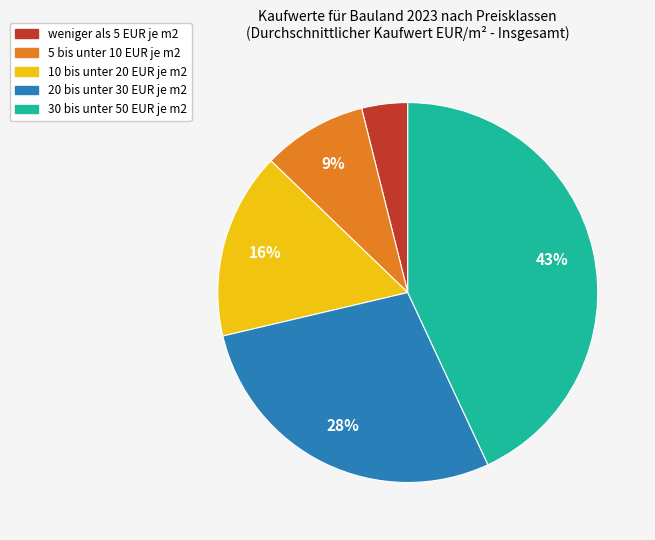

Between 30 bis unter 50 EUR je m2 and 20 bis unter 30 EUR je m2, which is larger?

30 bis unter 50 EUR je m2